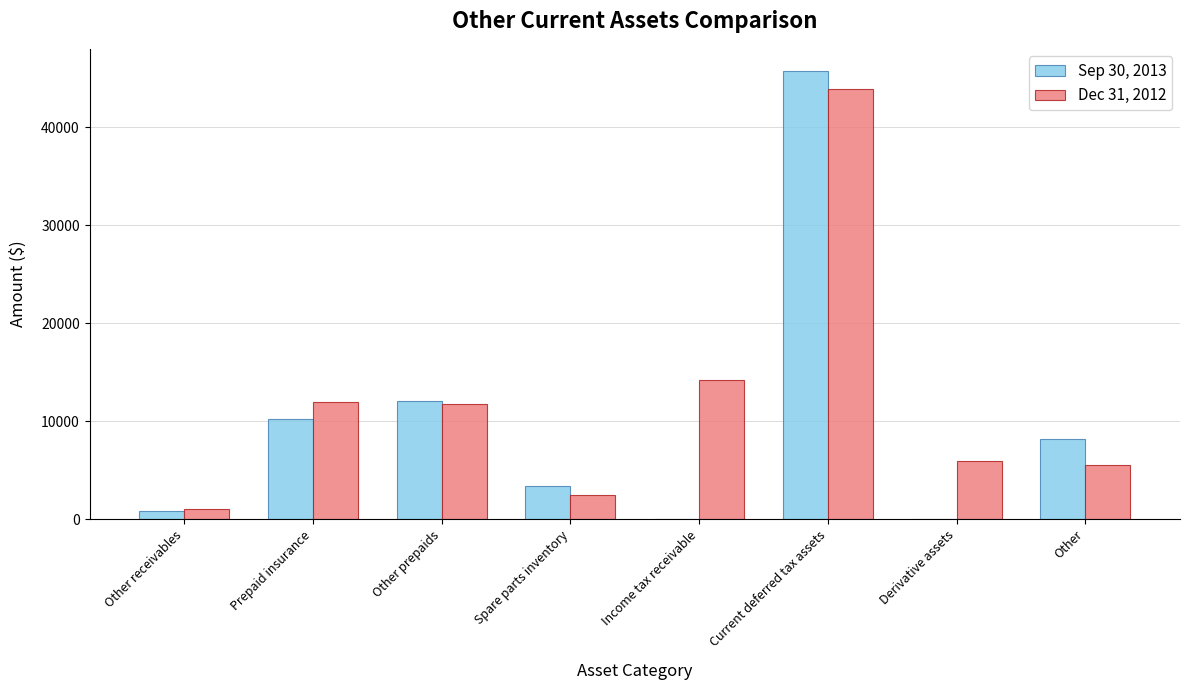

The value of Dec 31, 2012 at Spare parts inventory is 2480. True or false?

True